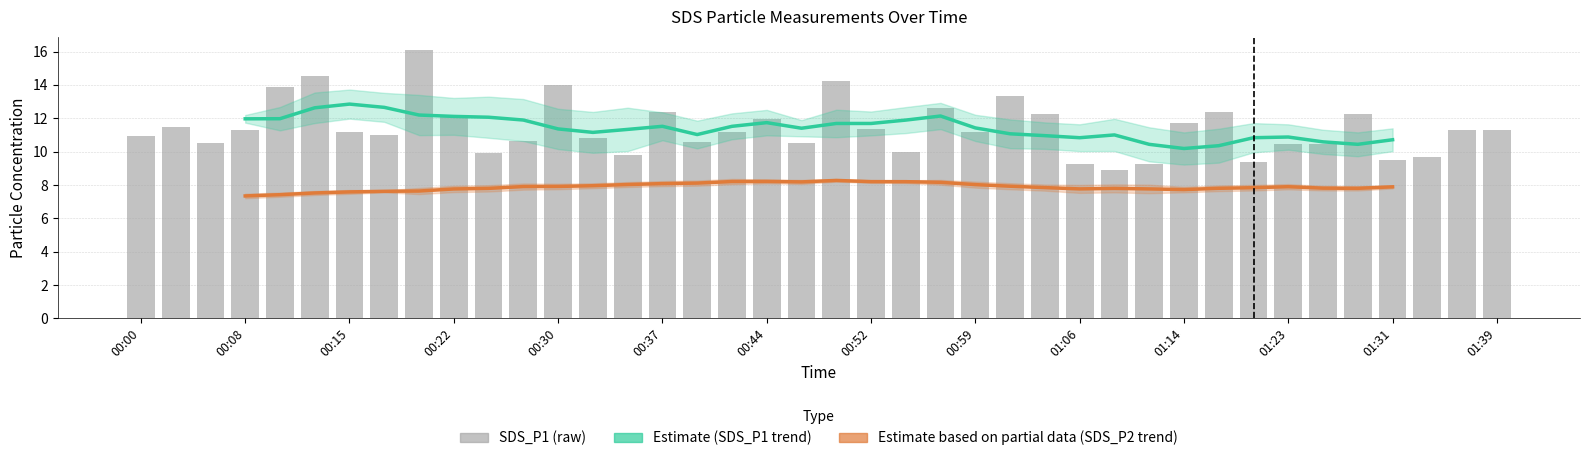

The value at 01:09 is 15.4. True or false?

False